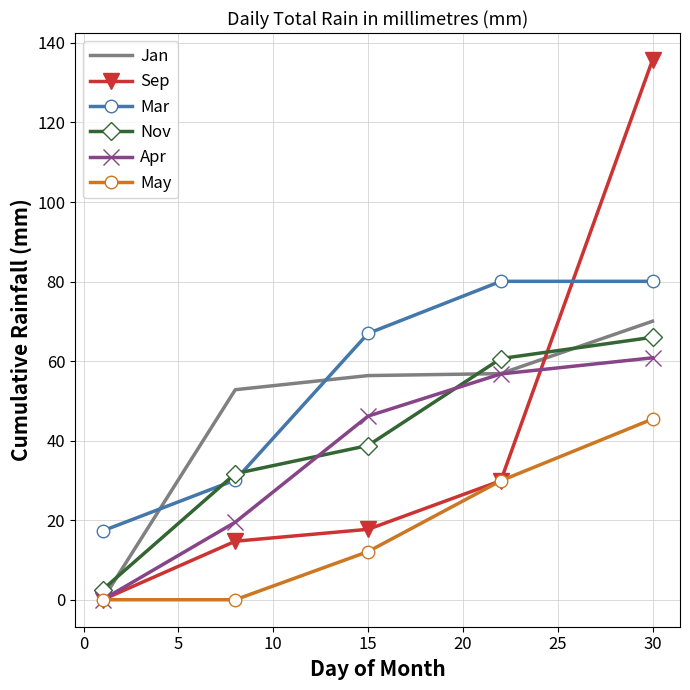

Which series has the widest spread of values?

Sep